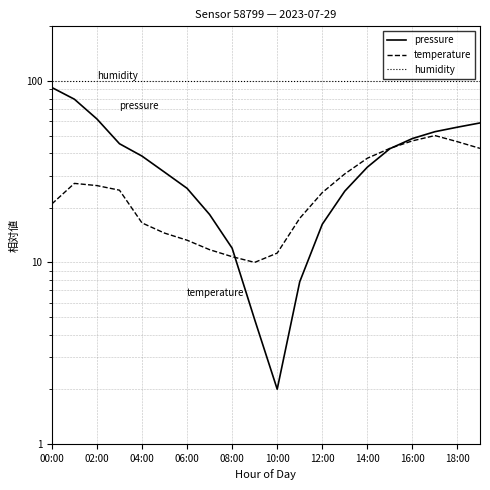

How many values in the temperature series are below 25?

10